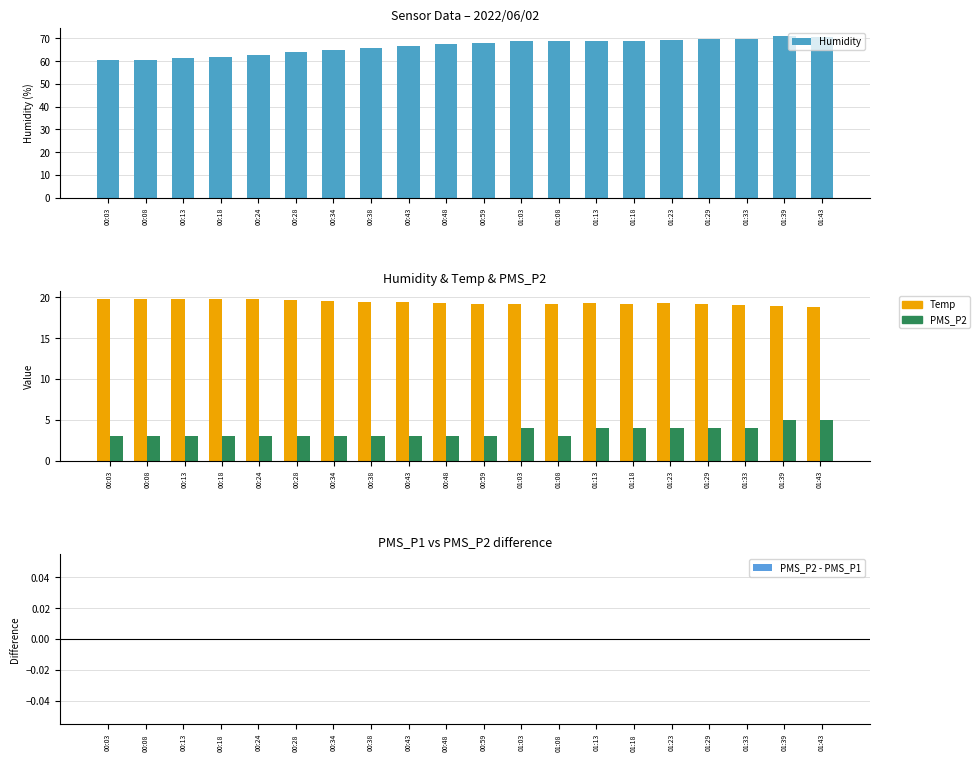

What is the sum of all PMS_P2 values?

70.0